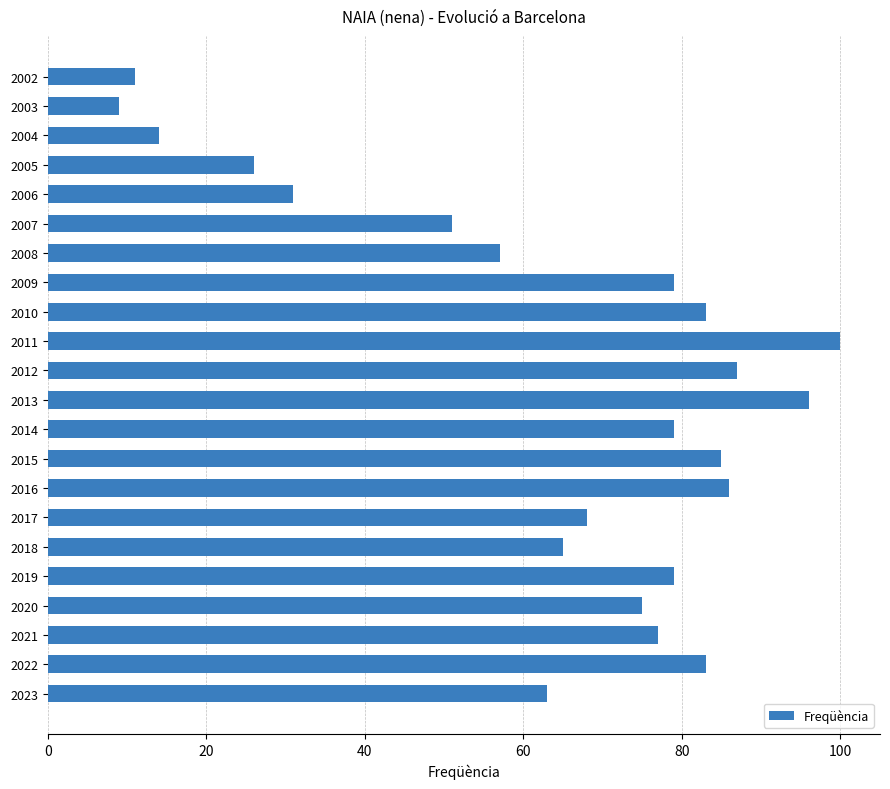

True or false: the data shows 21 at 2006.

False